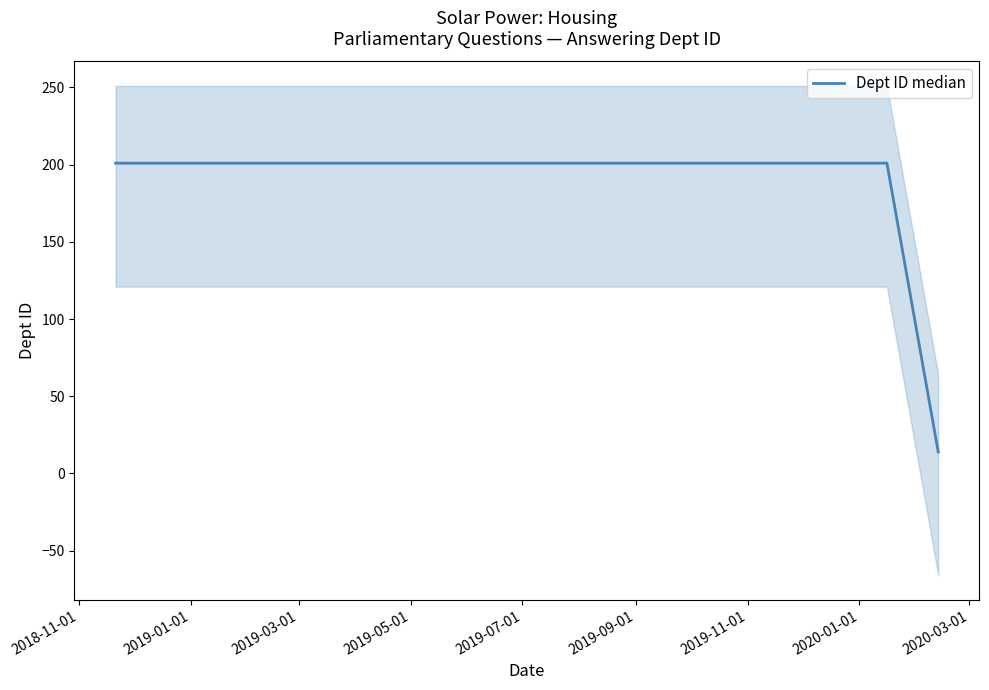

Which has a higher value, 2019-05-01 or 2019-11-01?

2019-05-01